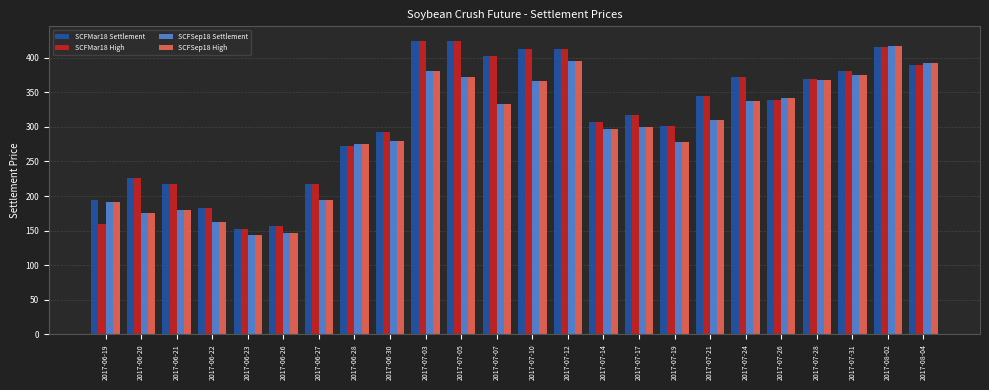

True or false: SCFSep18 Settlement has a value of 376.6 at 2017-07-19.

False